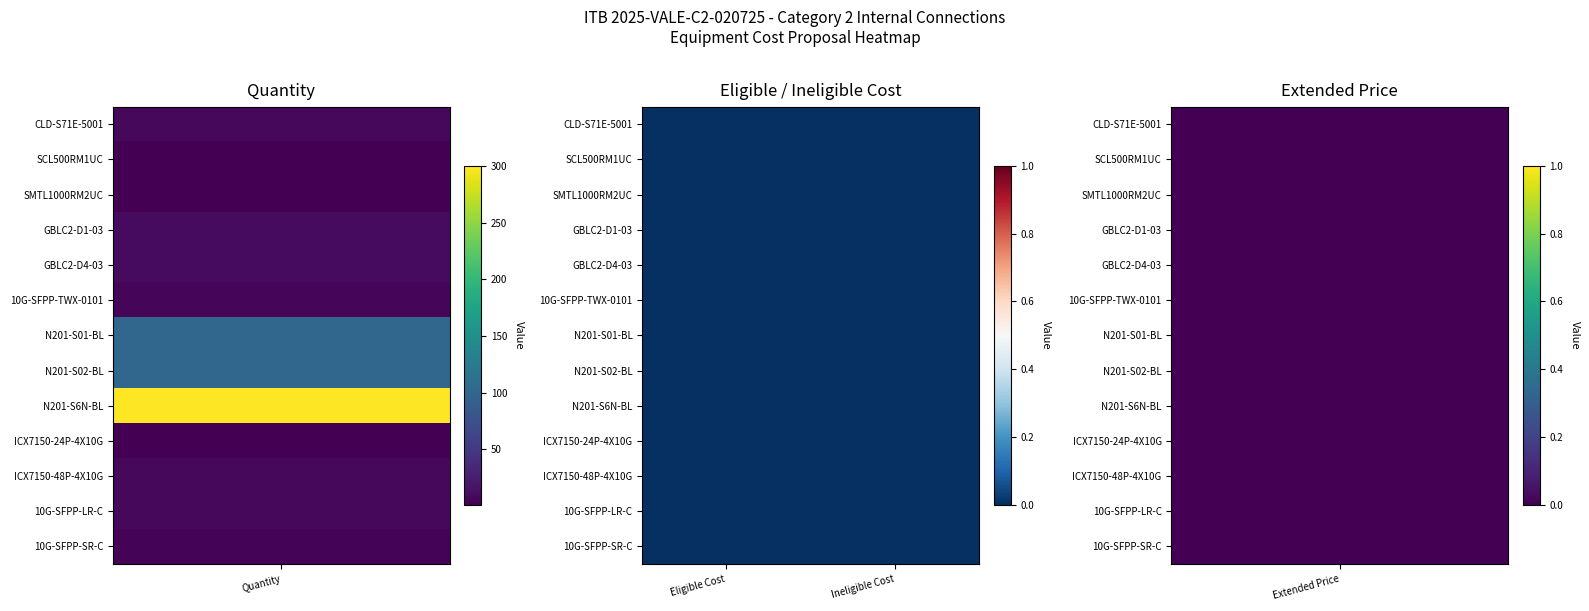

Reading left to right, list all the values displayed in this chart.

CLD-S71E-5001: 8	0	0	0
SCL500RM1UC: 1	0	0	0
SMTL1000RM2UC: 2	0	0	0
GBLC2-D1-03: 10	0	0	0
GBLC2-D4-03: 10	0	0	0
10G-SFPP-TWX-0101: 5	0	0	0
N201-S01-BL: 100	0	0	0
N201-S02-BL: 100	0	0	0
N201-S6N-BL: 300	0	0	0
ICX7150-24P-4X10G: 1	0	0	0
ICX7150-48P-4X10G: 7	0	0	0
10G-SFPP-LR-C: 7	0	0	0
10G-SFPP-SR-C: 4	0	0	0